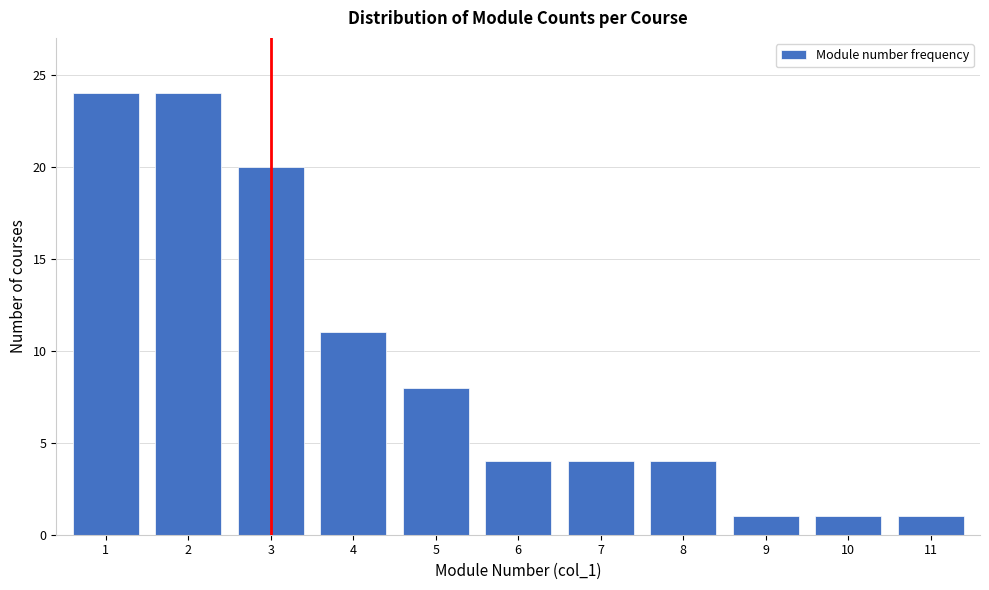

Reading left to right, list all the values displayed in this chart.

24	24	20	11	8	4	4	4	1	1	1